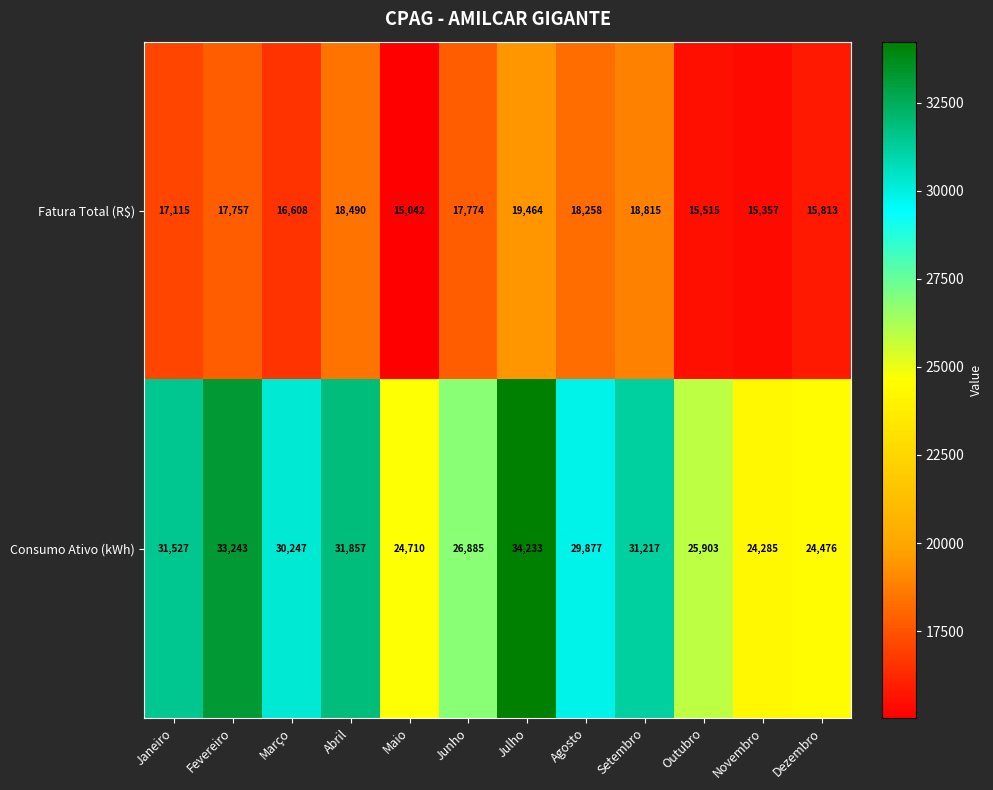

Rank the series by their average value, from highest to lowest.

Consumo Ativo (kWh), Fatura Total (R$)